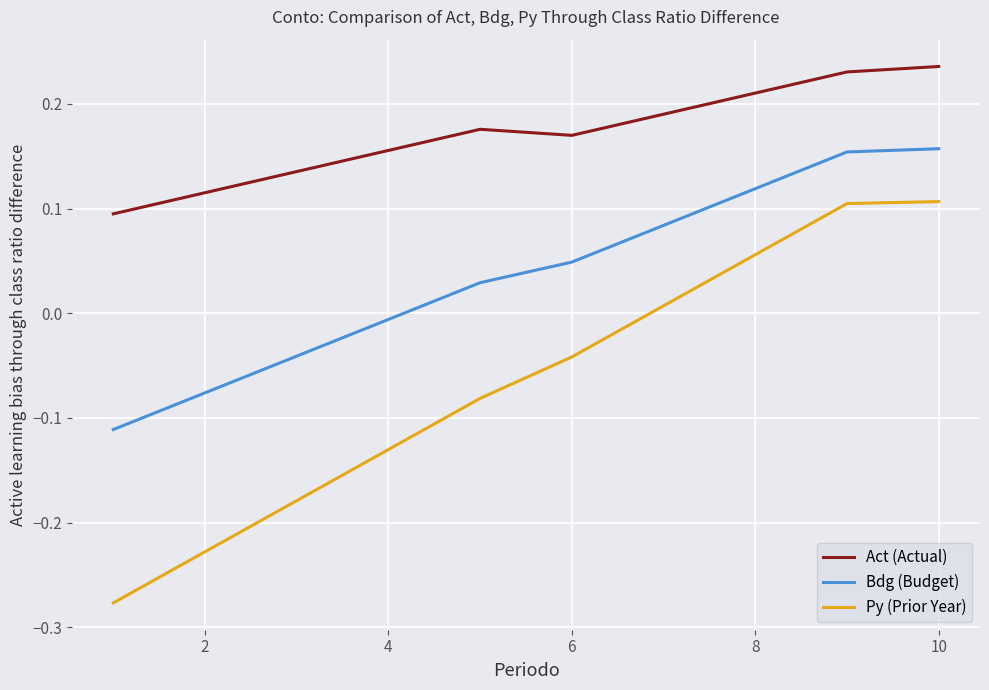

True or false: Act (Actual) and Bdg (Budget) cross at least once.

False